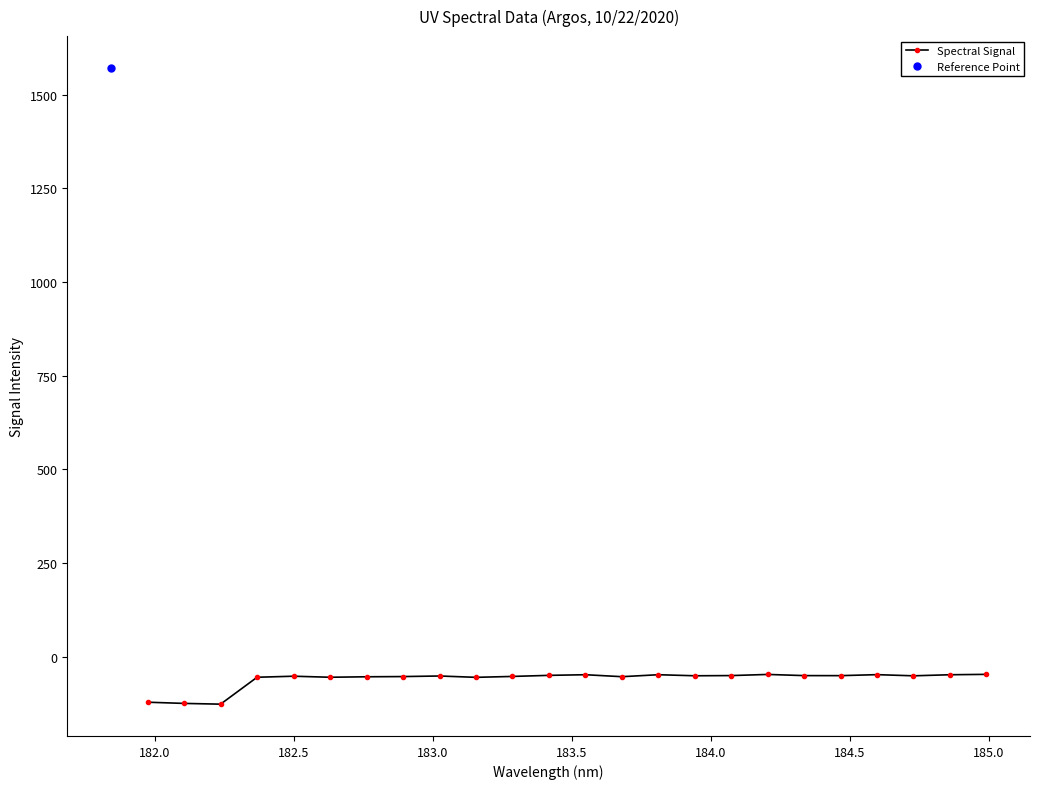

How many data points are less than -51?

14